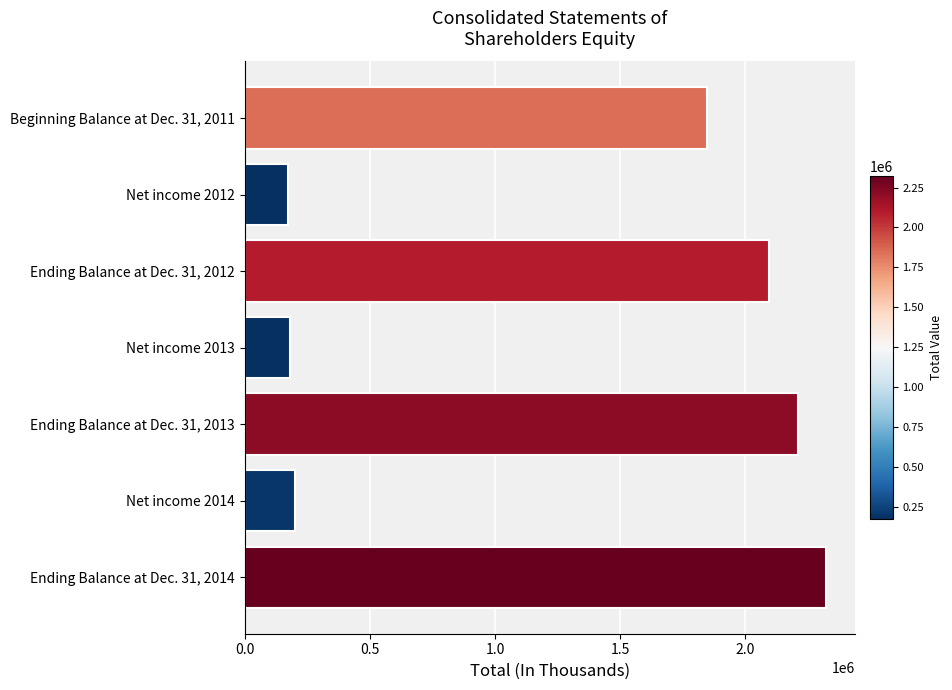

What is the change in value from Ending Balance at Dec. 31, 2012 to Ending Balance at Dec. 31, 2014?

+229151